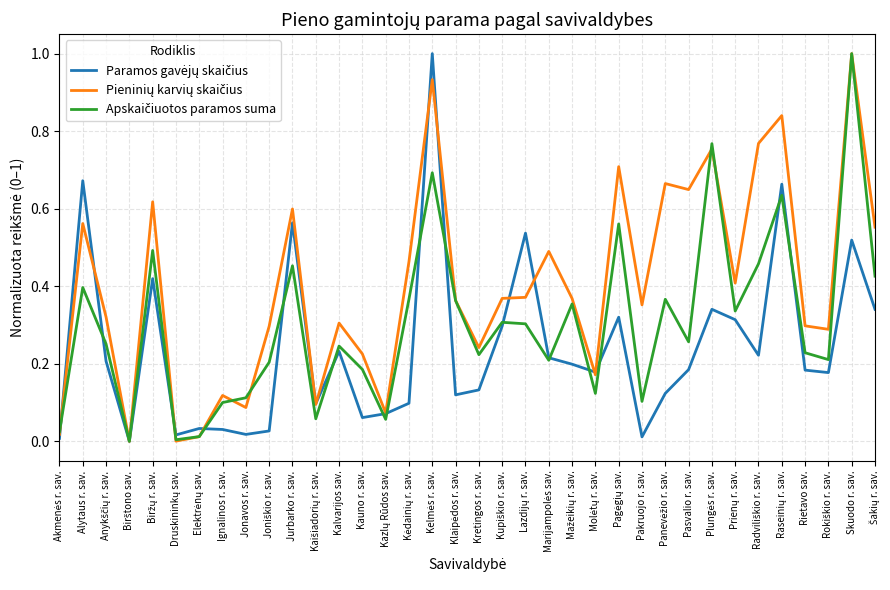

What is the greatest value displayed?

1.0